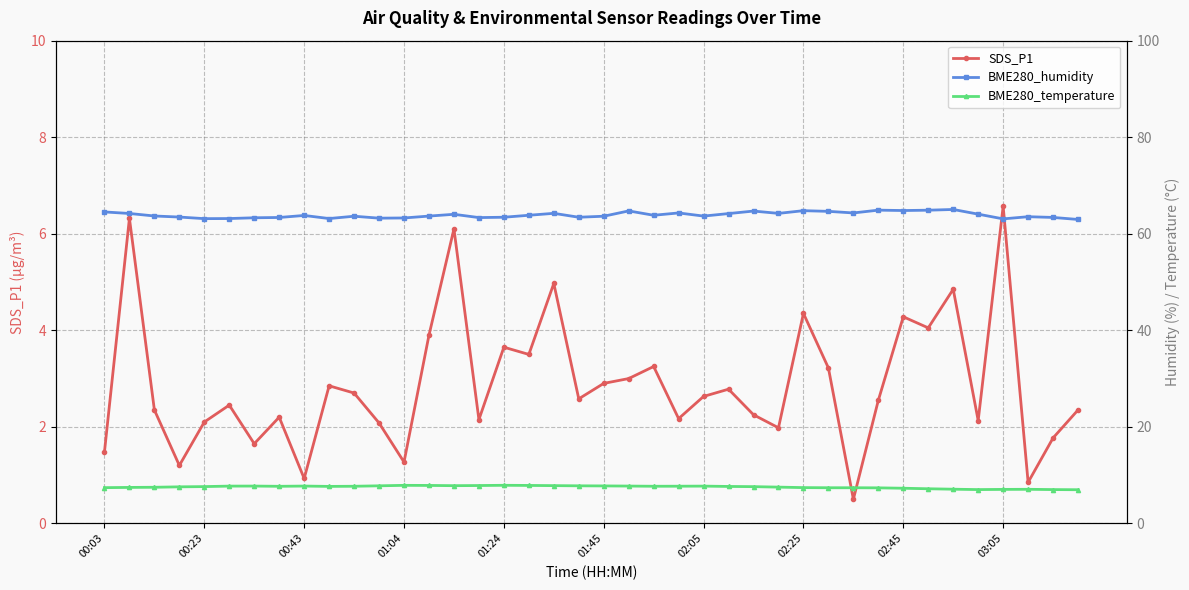

What is the value of the BME280_humidity point at the 11th from the left?

63.6